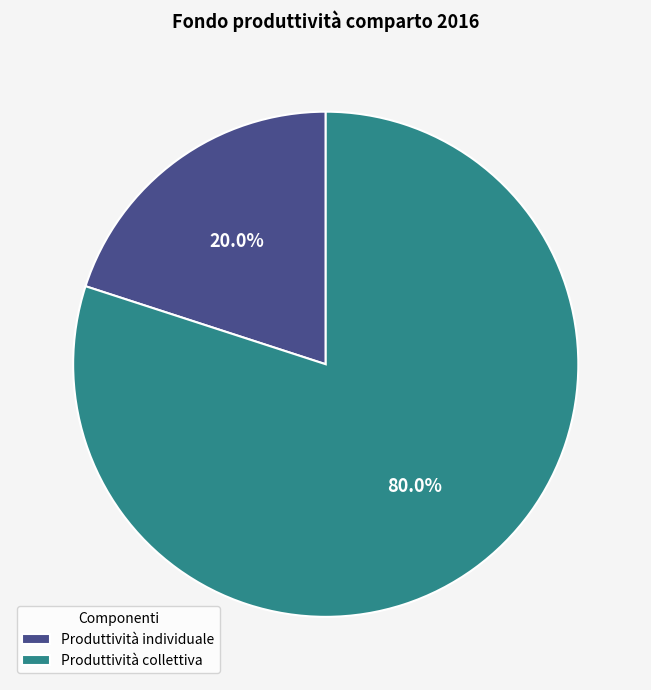

To the nearest percent, what is the average slice percentage?

50%